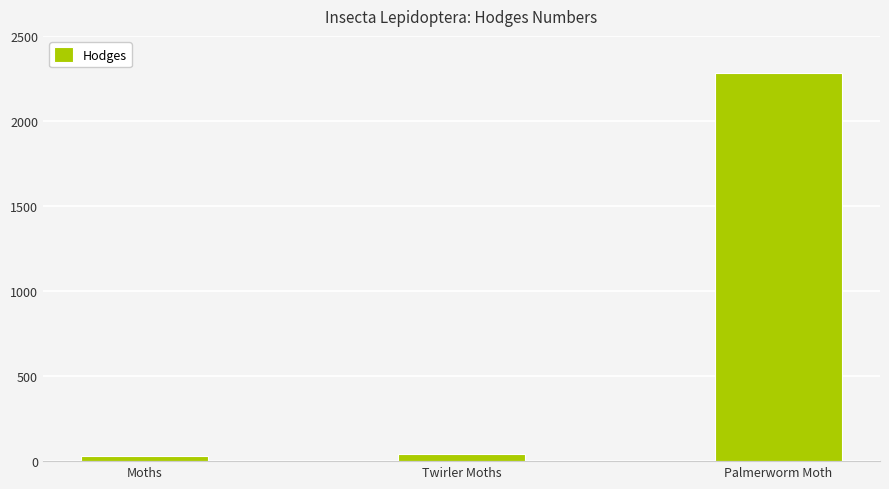

Which label corresponds to the largest value in the chart?

Palmerworm Moth